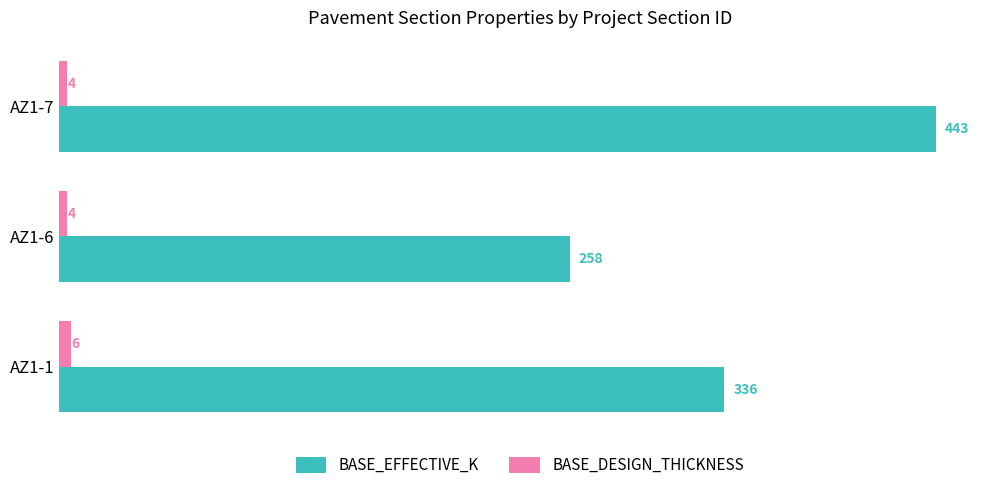

Which series has the widest spread of values?

BASE_EFFECTIVE_K